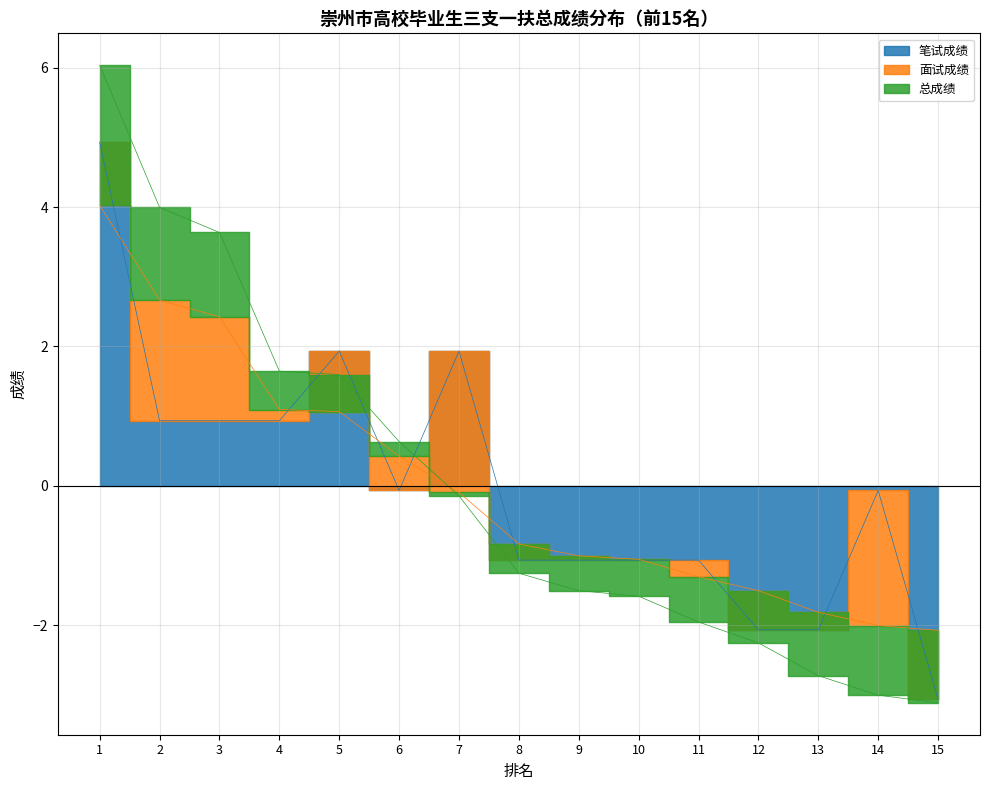

True or false: 总成绩 and 笔试成绩 cross at least once.

True